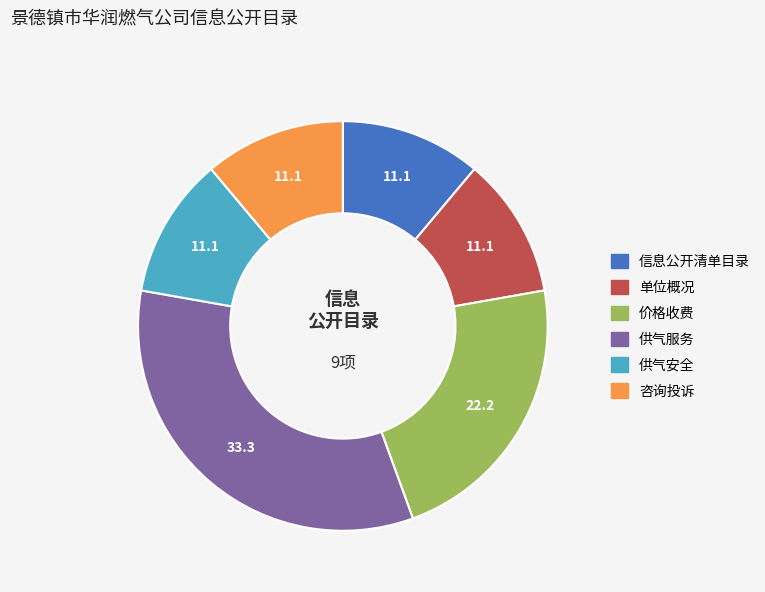

Which category has the biggest portion of the pie?

供气服务